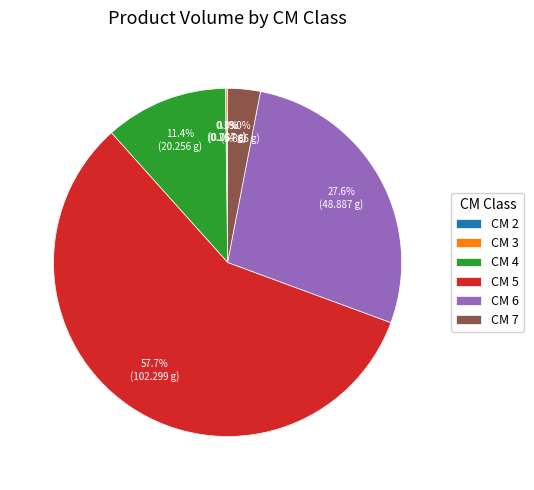

Which category has the biggest portion of the pie?

CM 5